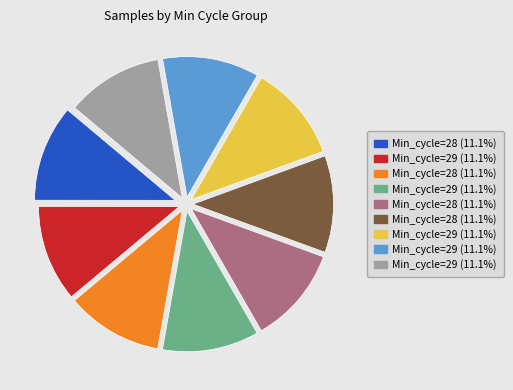

Does any single category account for the majority?

No